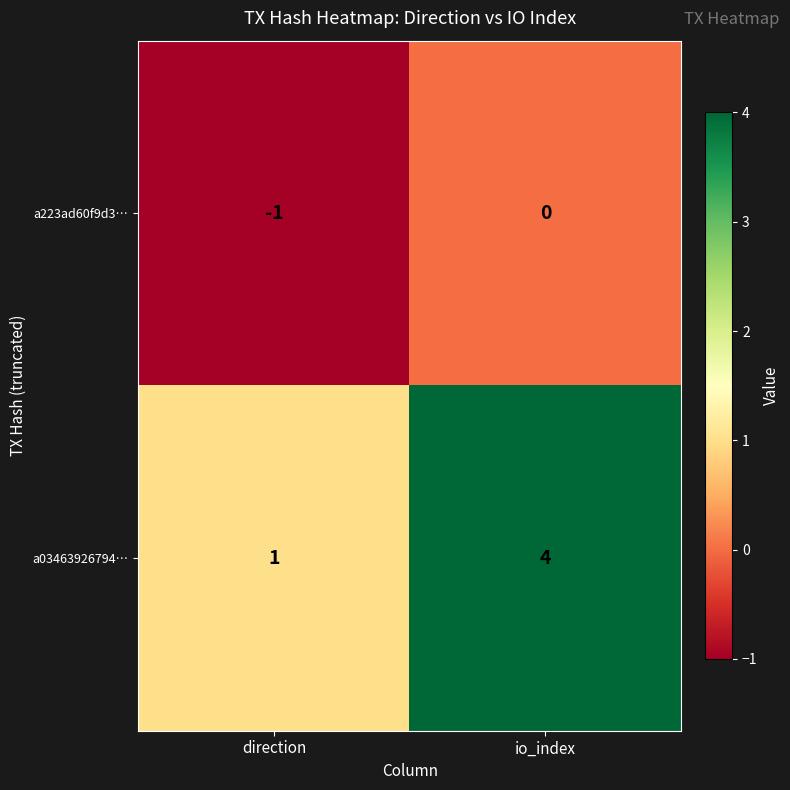

The a03463926794… series shows 1 at direction. True or false?

True